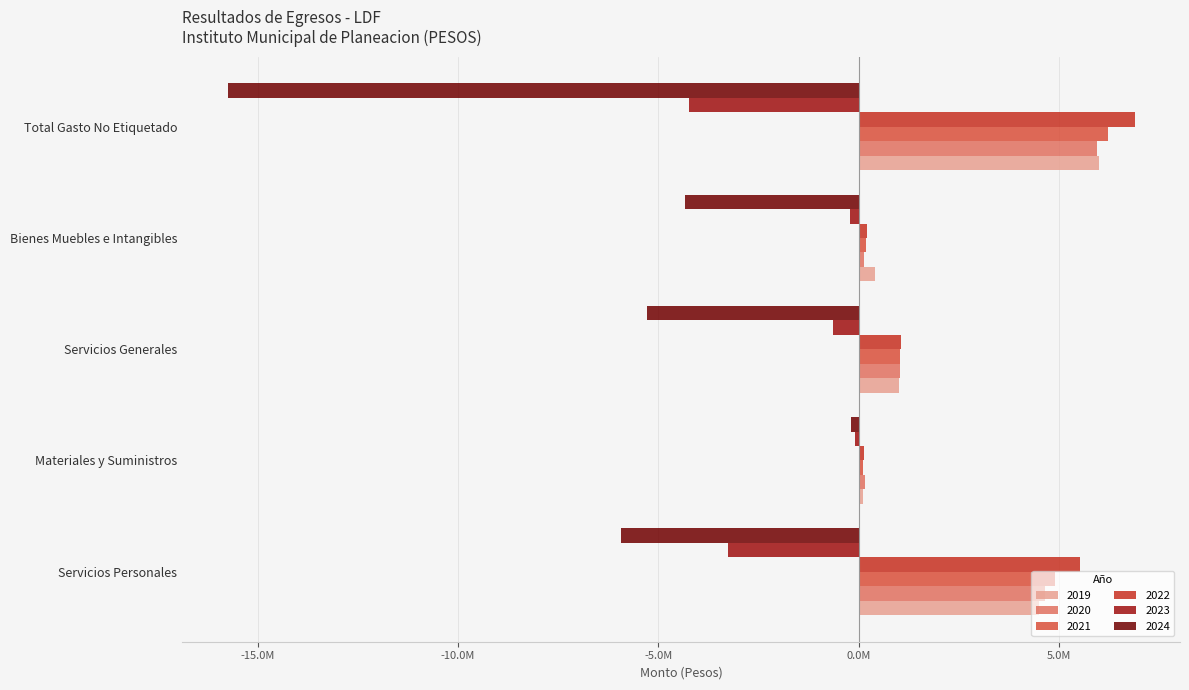

Rank the series by their maximum value, from lowest to highest.

2024, 2023, 2020, 2019, 2021, 2022